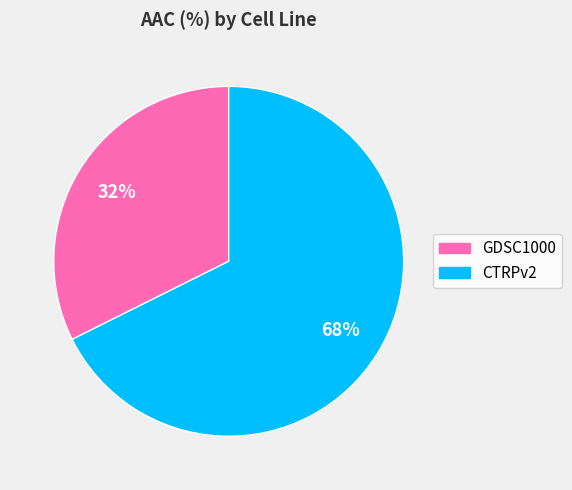

How many slices are in this pie chart?

2